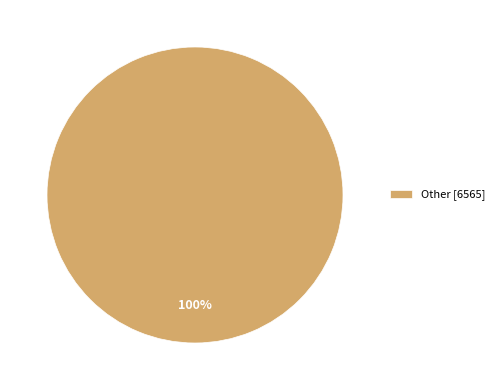

What percentage is the Other [6565] slice, to the nearest percent?

100%